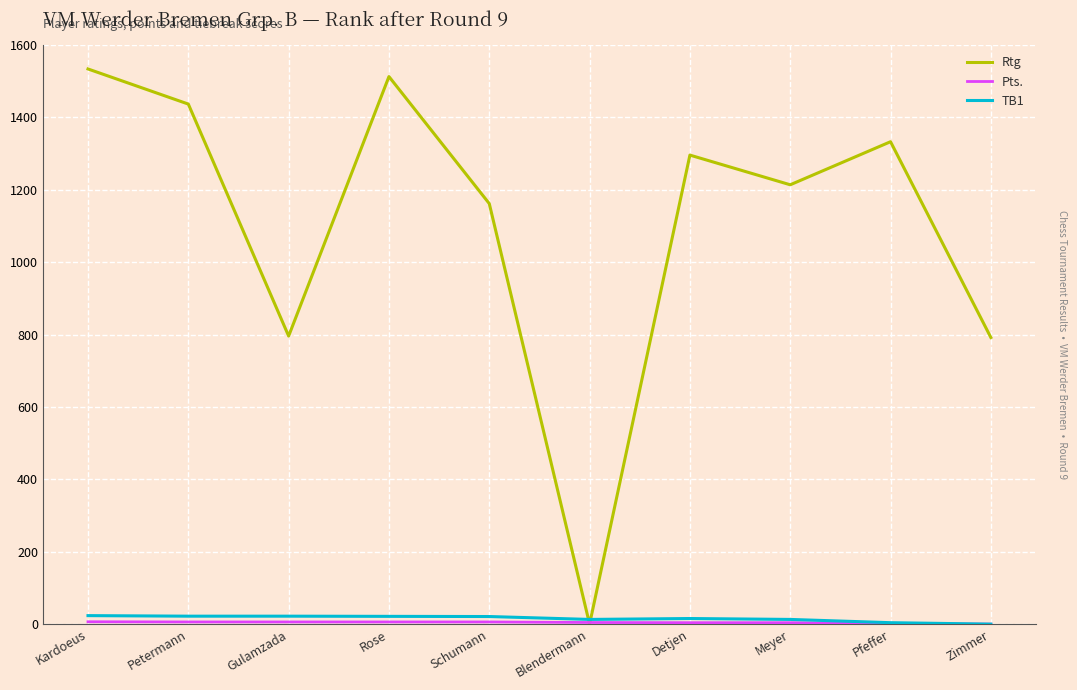

What is the greatest value displayed?

1534.0